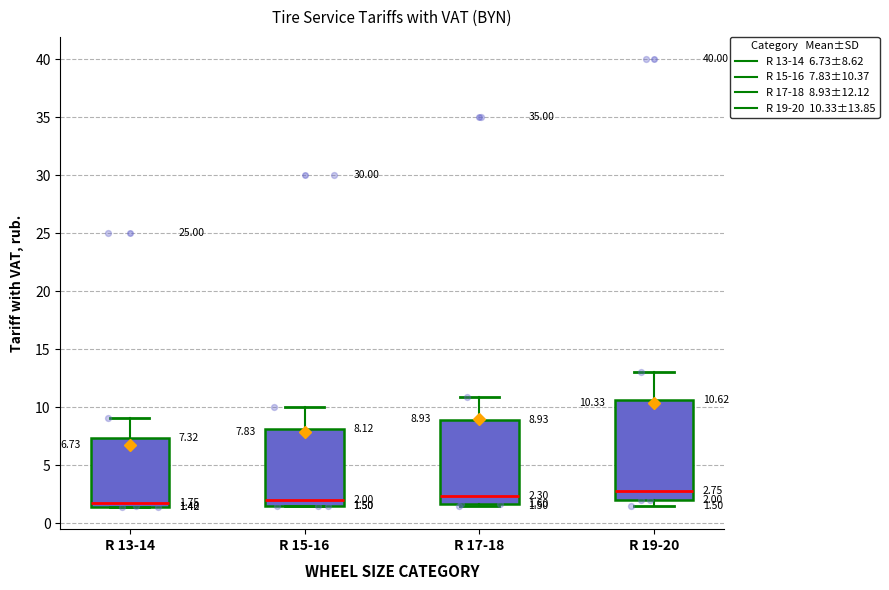

Which box is the tallest, from its lower edge to its upper edge?

R 19-20